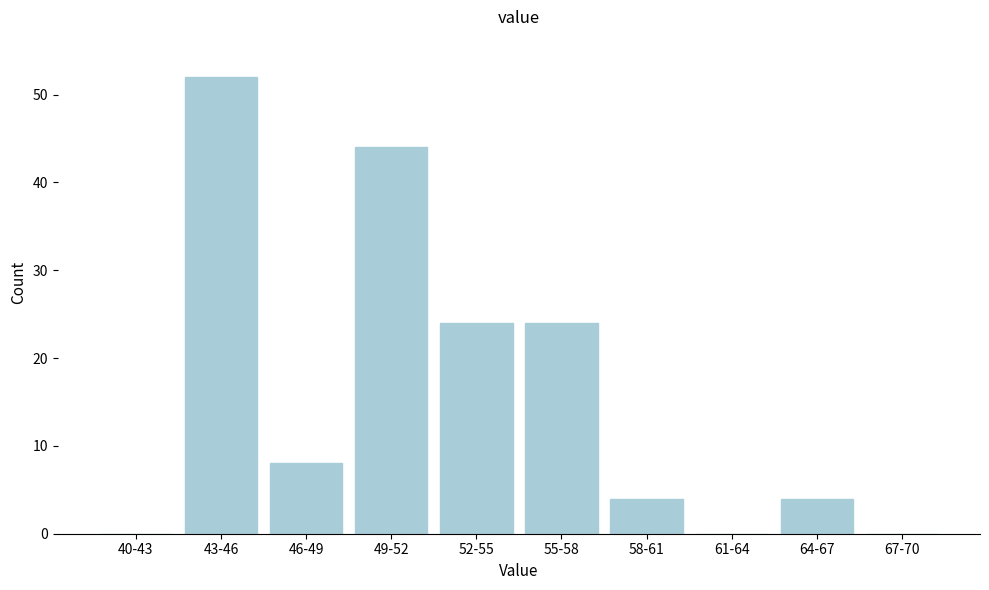

Reading right to left, what are all the values shown in this chart?

67-70=0	64-67=4	61-64=0	58-61=4	55-58=24	52-55=24	49-52=44	46-49=8	43-46=52	40-43=0